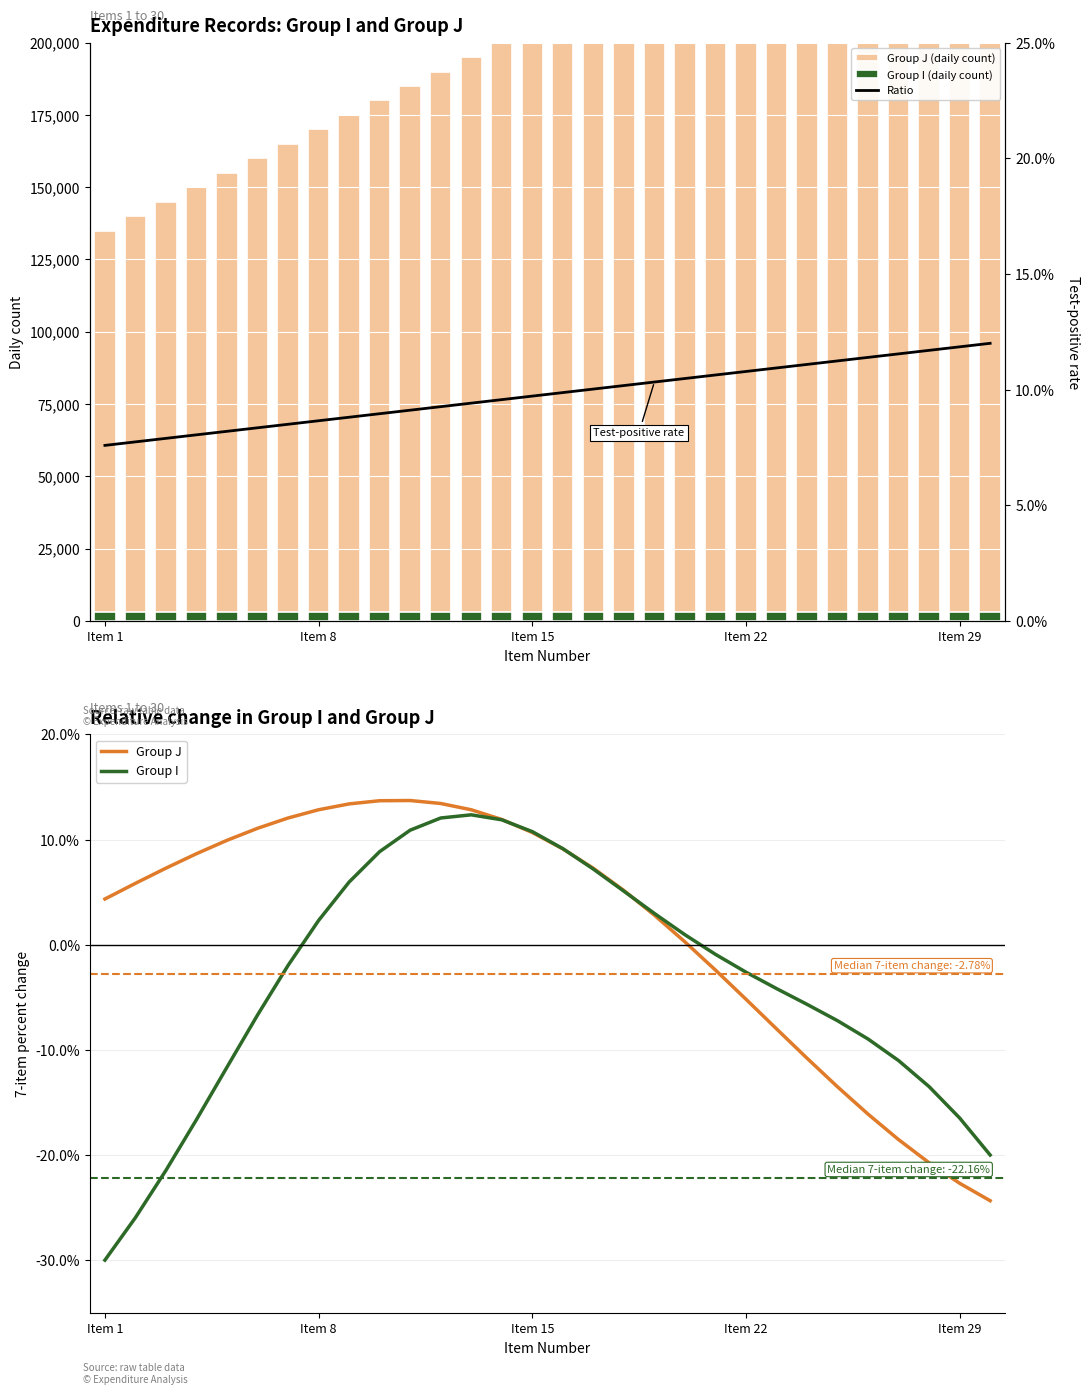

What is the approximate value of Group I at 25?

-9.0